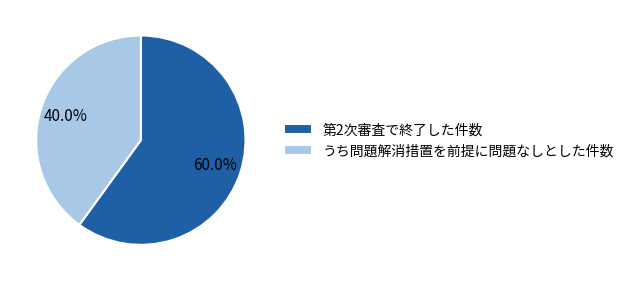

To the nearest percent, what is the difference between the largest and smallest slice percentages?

20%